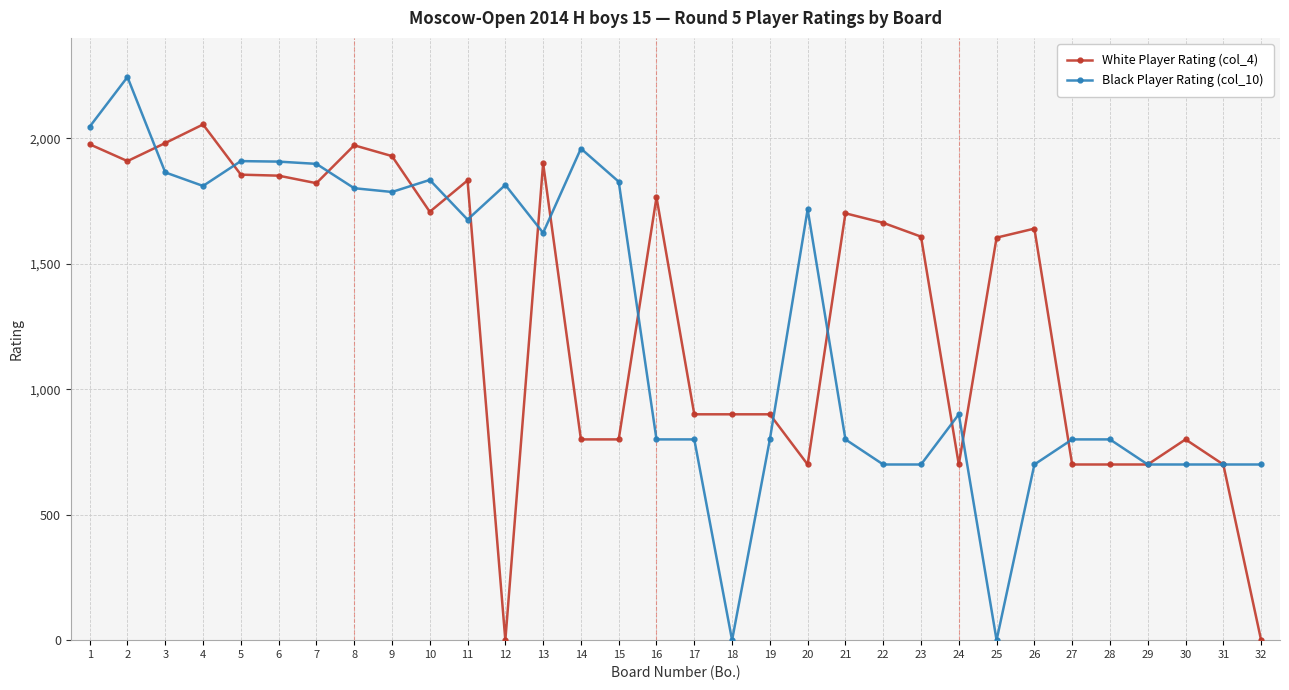

True or false: Black Player Rating (col_10) has a value of 1399 at 25.

False